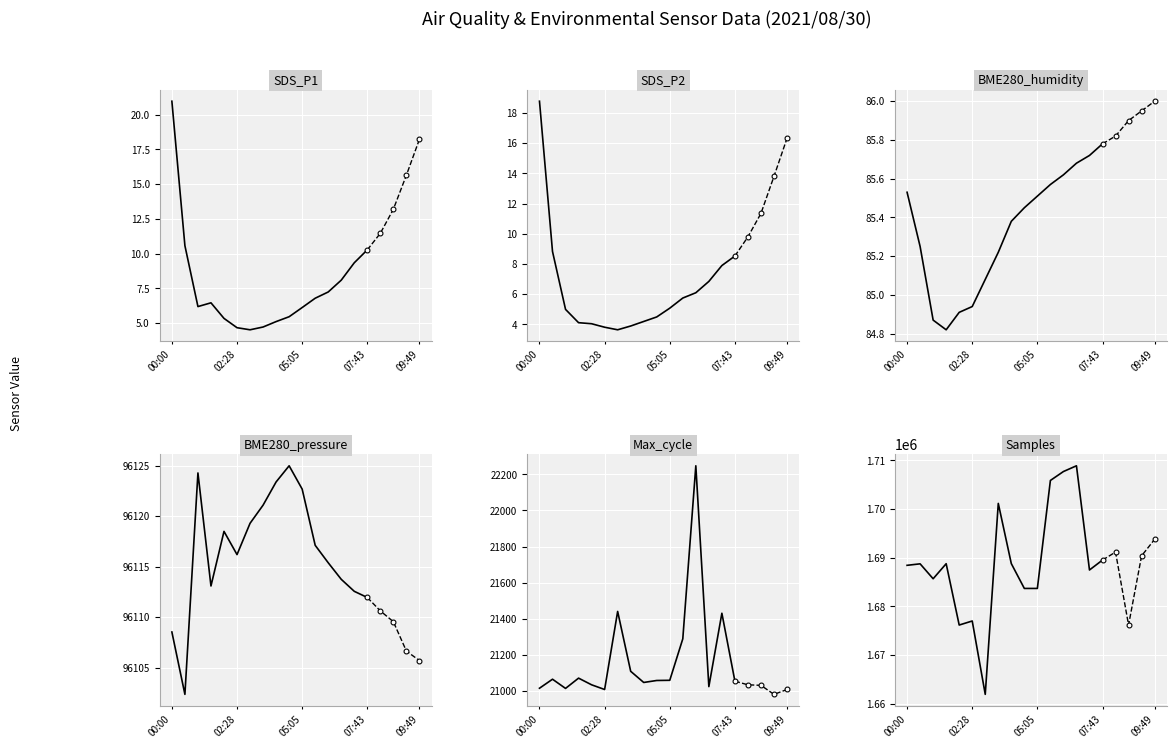

In BME280_pressure, how many points are higher than both neighbors (excluding endpoints)?

3